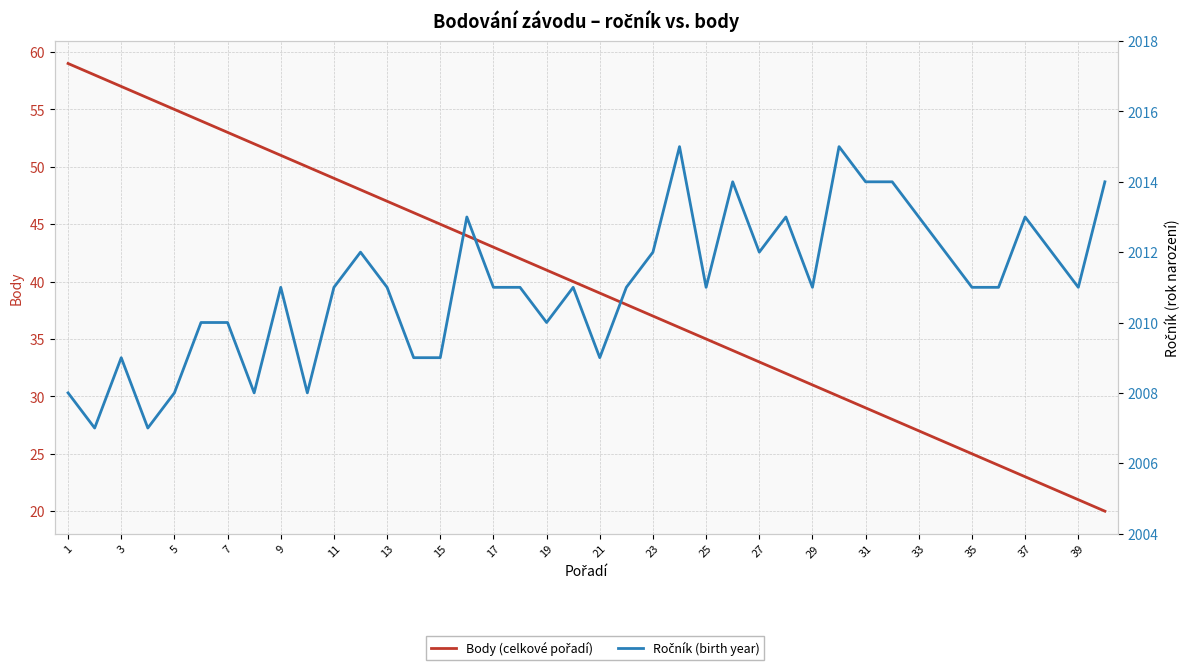

True or false: Ročník (birth year) and Body (celkové pořadí) cross at least once.

False